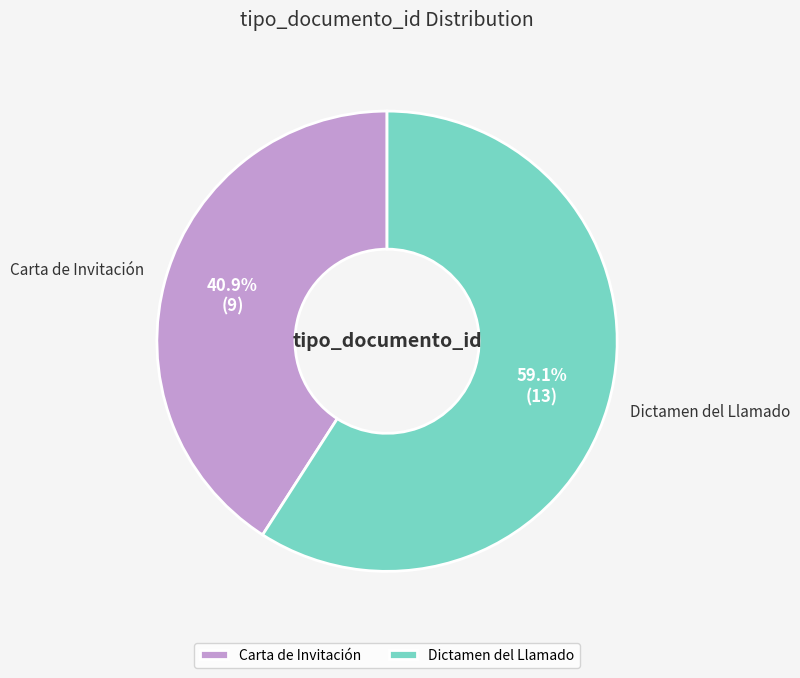

How much of the chart is everything except Dictamen del Llamado?

40.9%